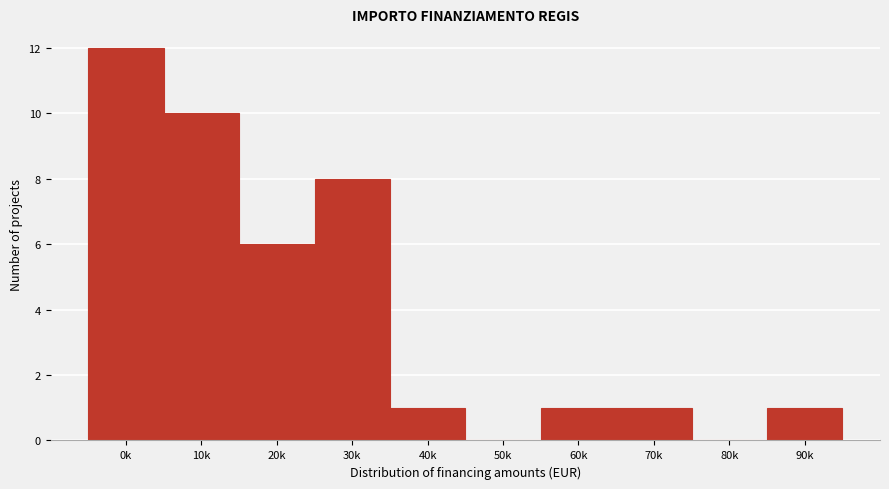

Reading left to right, list all the values displayed in this chart.

0k=12	10k=10	20k=6	30k=8	40k=1	50k=0	60k=1	70k=1	80k=0	90k=1